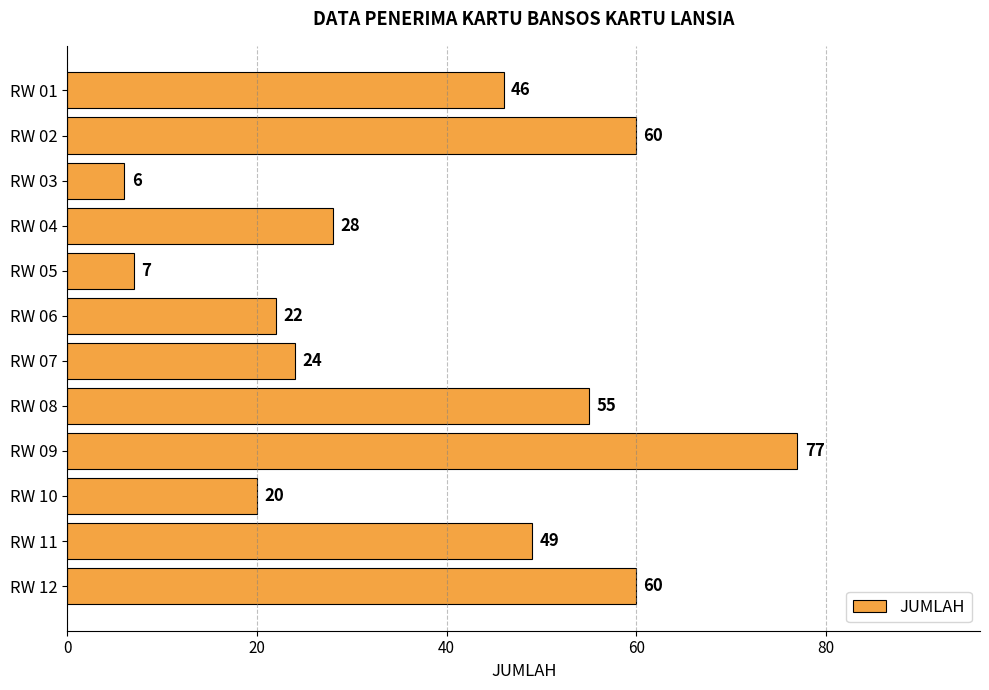

How many distinct data groups are displayed?

1